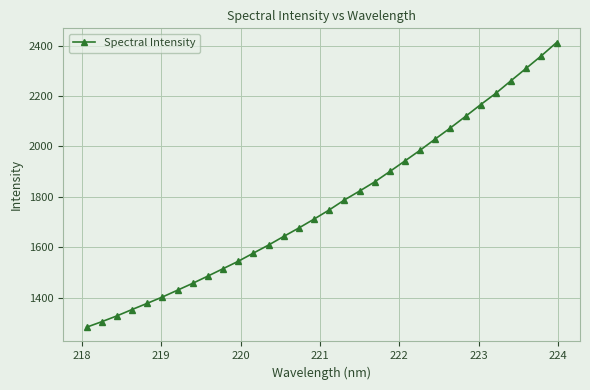

How many lines are shown in the chart?

1